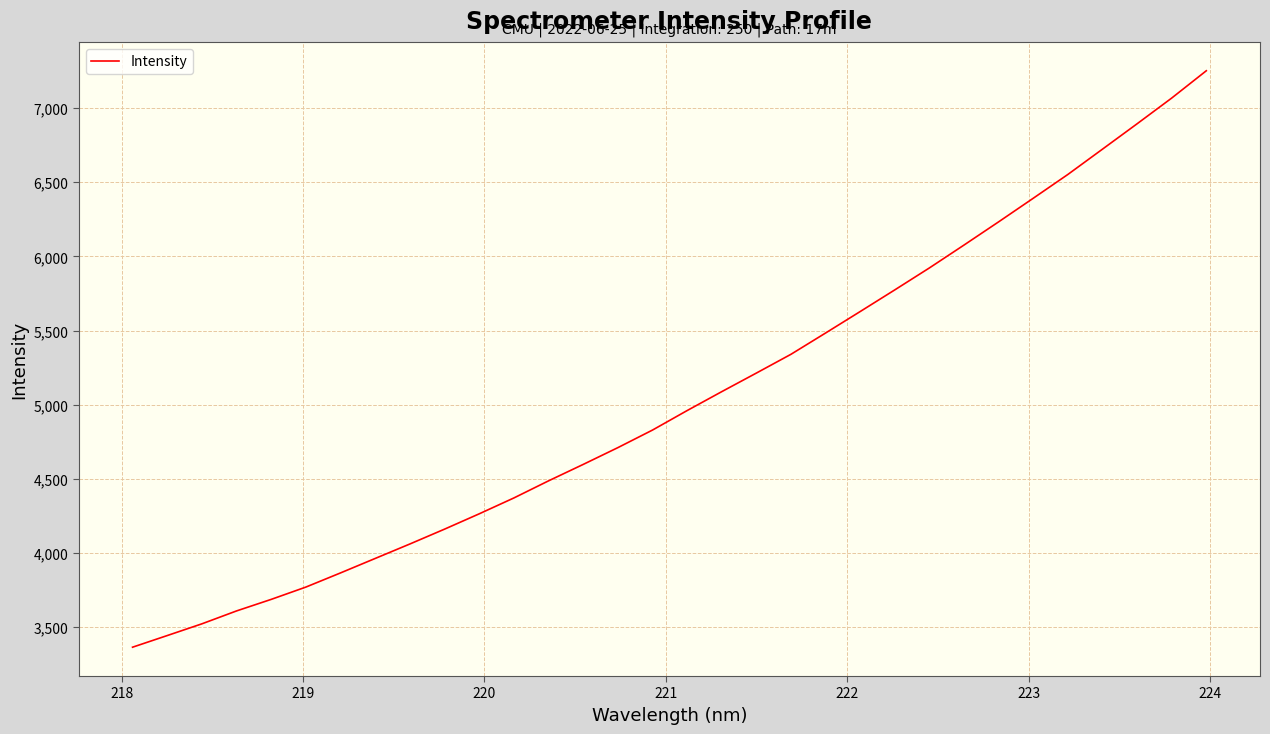

What is the difference between the maximum and minimum values?

3887.6